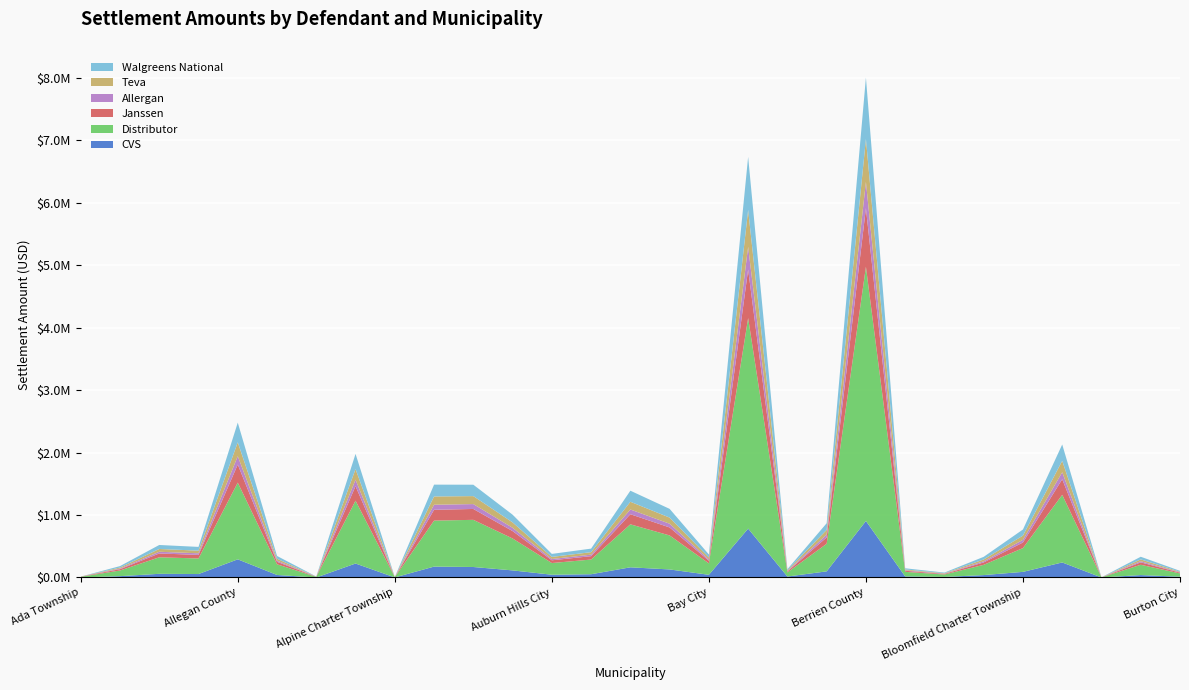

Reading left to right, list all the values displayed in this chart.

CVS: 0.0	21404.4	58903.6	55430.8	290951.5	40473.8	0.0	223895.1	1013.6	174447.5	168066.3	113789.1	44321.3	52312.4	163053.7	128934.4	43225.5	783201.7	15538.0	98298.2	905485.8	17324.7	9229.4	38827.0	90214.3	240939.9	403.6	38986.4	12496.8
Distributor: 11648.0	90400.6	264755.9	249146.4	1228819.2	170939.1	9879.1	1006348.1	3816.5	736770.1	755412.8	511451.5	187188.6	235130.0	688649.1	544548.0	182560.6	3372158.9	65623.8	441824.1	4071596.2	73170.1	38980.1	163983.7	381015.7	1082960.2	1519.5	164657.0	52779.4
Janssen: 2738.0	21249.9	61103.5	57501.0	288850.5	40181.5	2907.8	232257.1	1008.4	173187.8	174343.2	118038.9	44001.2	54266.1	161876.2	128003.4	42913.3	777318.7	15425.7	101969.5	938360.3	17199.6	9162.8	38546.6	89562.9	249938.5	401.5	38704.8	12406.5
Allergan: 0.0	9945.0	27368.0	25754.5	135183.1	18805.1	0.0	104027.1	455.7	81052.5	78087.7	52869.2	20592.7	24305.6	75758.7	59906.1	20083.6	363802.3	7219.3	45671.7	421398.1	8049.5	4288.2	18039.9	41915.8	111946.5	181.4	18114.0	5806.3
Teva: 0.0	16248.0	44713.3	42077.1	220859.3	30723.4	0.0	169957.1	731.6	132421.8	127577.9	86376.5	33644.0	39709.9	123772.9	97873.2	32812.2	589880.2	11794.8	74617.5	687097.9	13151.1	7006.0	29473.3	68481.1	182895.8	291.3	29594.3	9486.2
Walgreens National: 0.0	23257.4	64002.8	60229.4	316139.0	43977.6	2829.2	243277.5	2024.7	189549.2	182615.6	123639.8	48158.1	56841.0	177169.1	140096.2	46967.5	850993.0	16883.0	106807.8	983863.0	18824.5	10028.4	42188.2	98024.1	261797.9	806.1	42361.4	13578.6